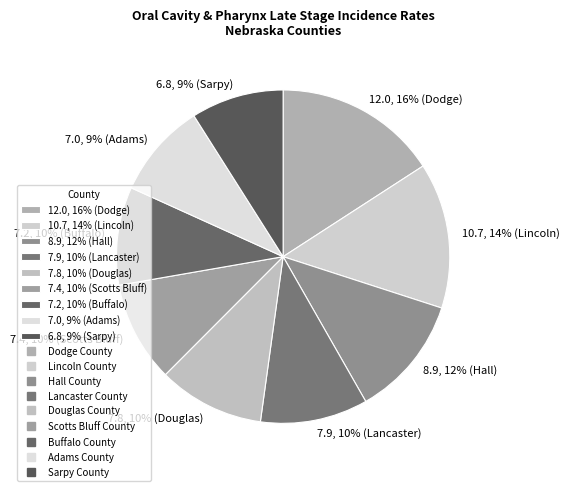

Count the number of slices in the pie.

9